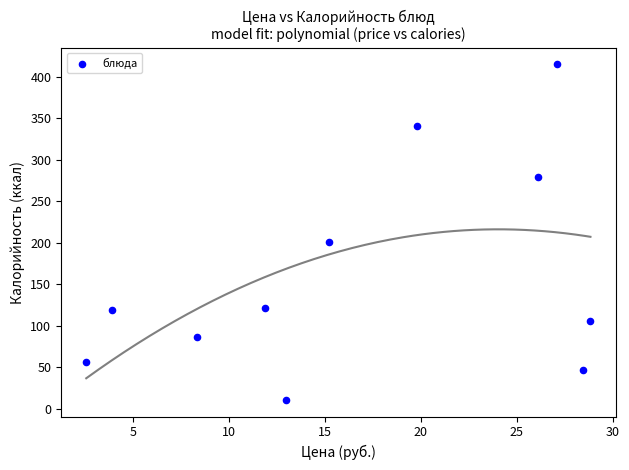

What is the range of Y values (max minus min)?

404.0